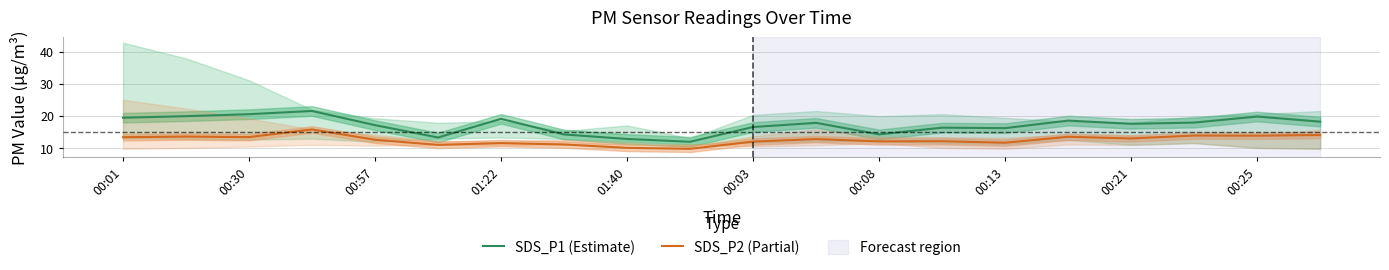

In SDS_P2 (Partial), how many points are lower than both neighbors (excluding endpoints)?

7